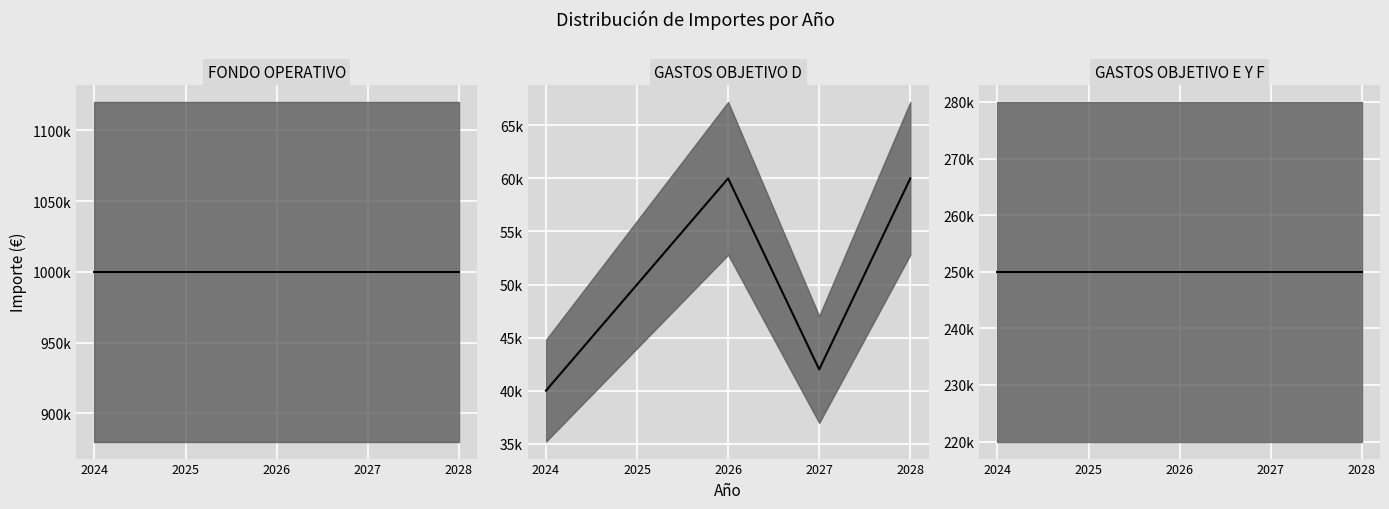

Reading left to right, transcribe all the data shown in this chart.

FONDO OPERATIVO (median): 2024=1000000	2025=1000000	2026=1000000	2027=1000000	2028=1000000
GASTOS OBJETIVO D (median): 2024=40000	2025=50000	2026=60000	2027=42000	2028=60000
GASTOS OBJETIVO E Y F (median): 2024=250000	2025=250000	2026=250000	2027=250000	2028=250000